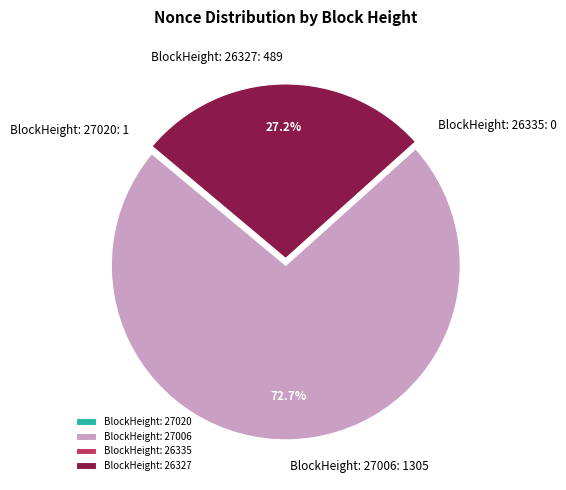

What portion of the pie excludes BlockHeight: 27006?

27.3%